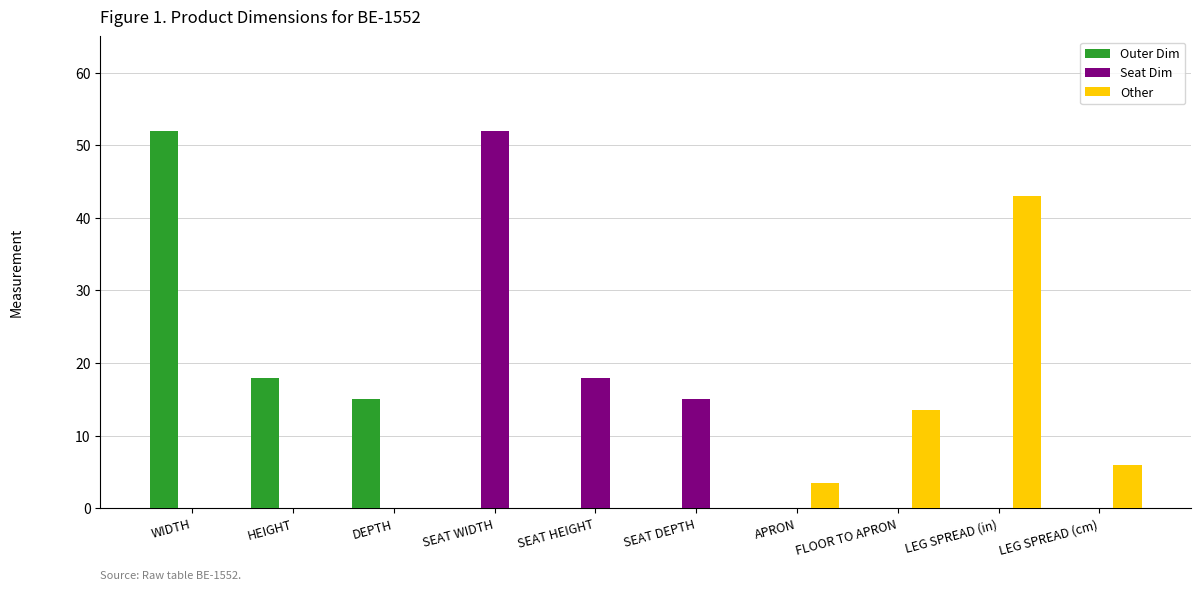

Reading right to left, what are all the values shown in this chart?

Outer Dim: 0.0	0.0	0.0	0.0	0.0	0.0	0.0	15.0	18.0	52.0
Seat Dim: 0.0	0.0	0.0	0.0	15.0	18.0	52.0	0.0	0.0	0.0
Other: 6.0	43.0	13.5	3.5	0.0	0.0	0.0	0.0	0.0	0.0